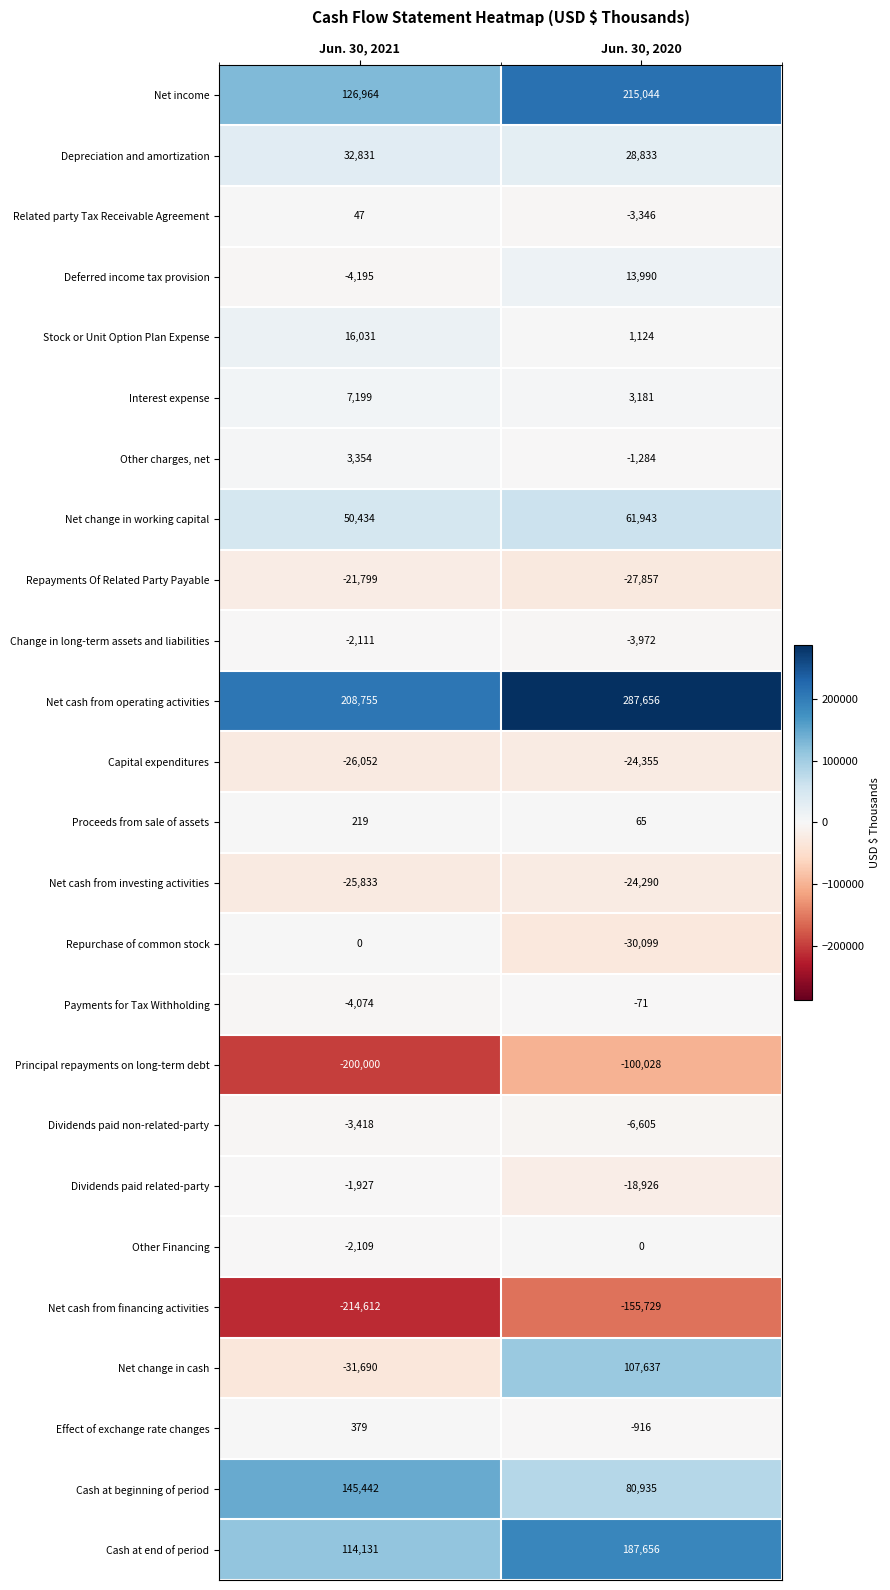

How many series are shown in this chart?

25